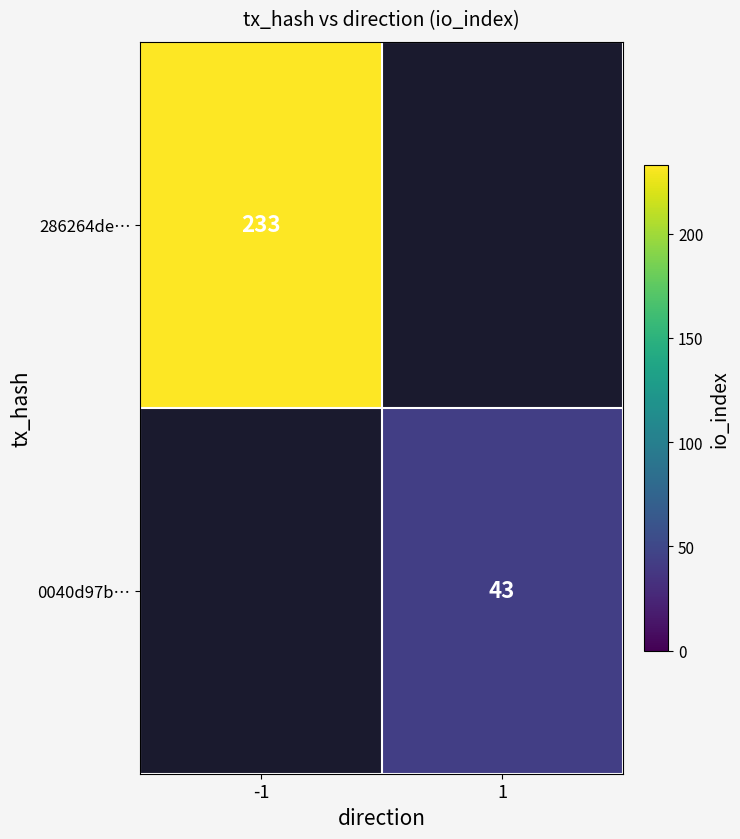

The value of 0040d97b… at 1 is 43. True or false?

True